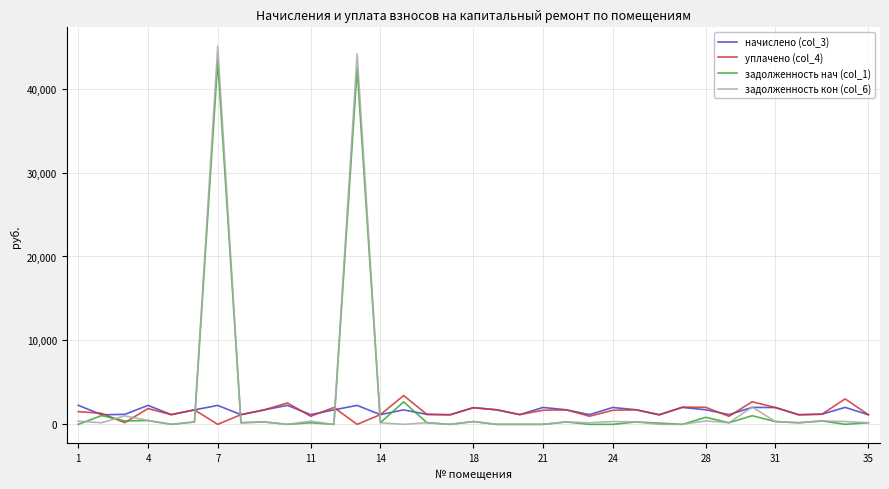

Which series has the widest spread of values?

задолженность кон (col_6)